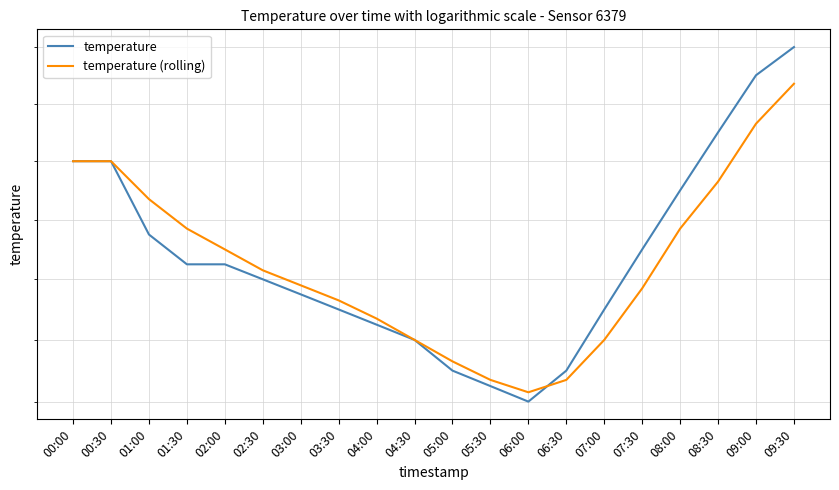

What is the highest value of the temperature (rolling) series?

12.1